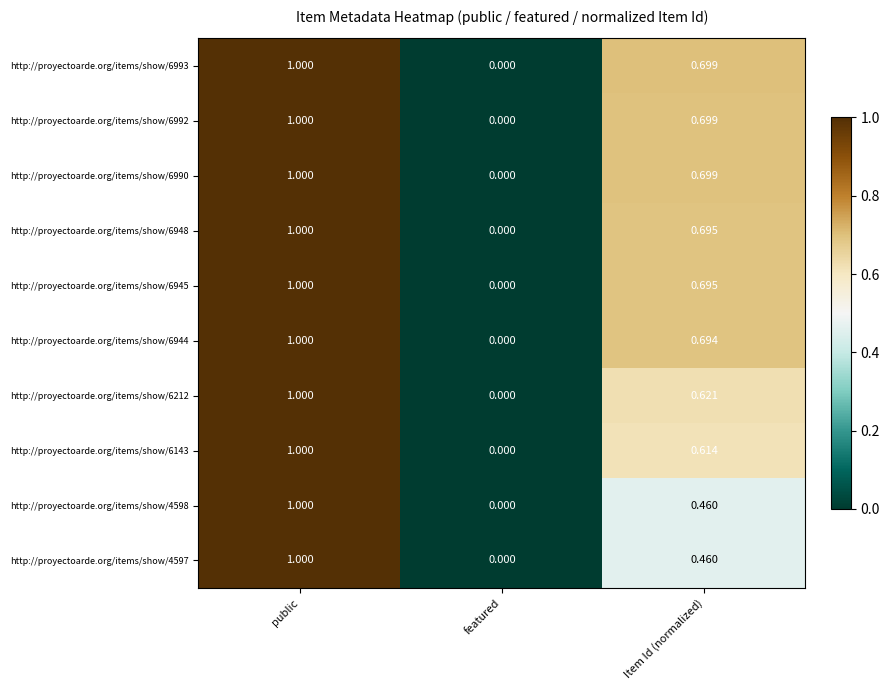

How many data points does each series have?

3